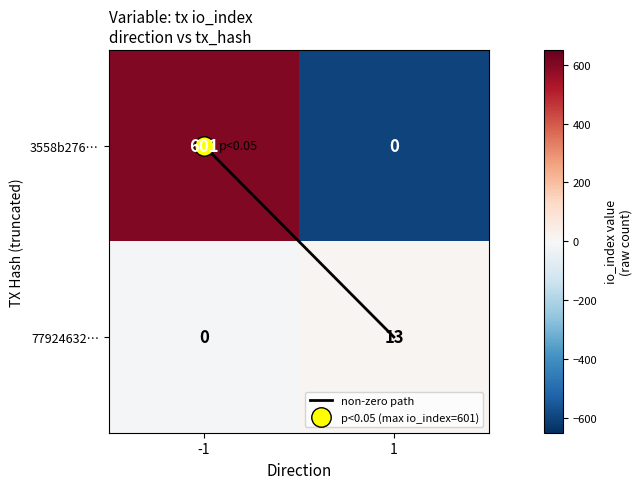

What is the sum of all 77924632… values?

13